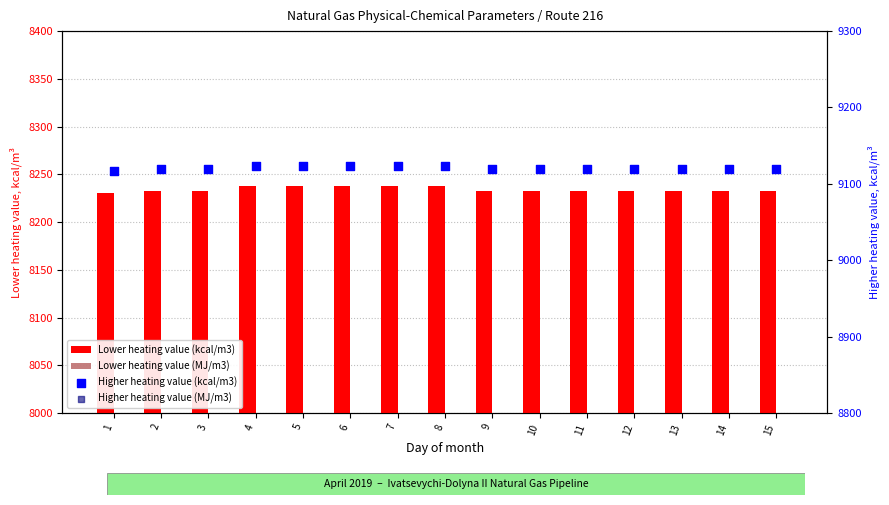

At how many categories does at least one series exceed 5584?

15